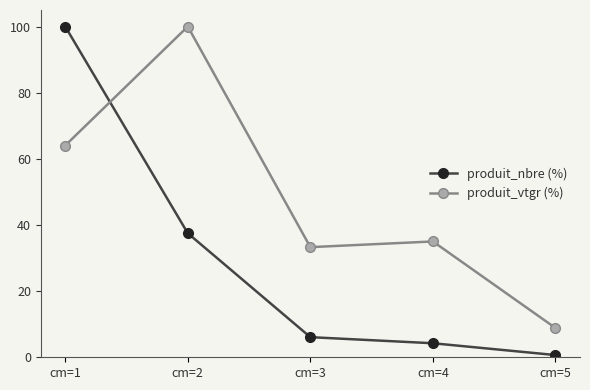

Reading left to right, what are all the values shown in this chart?

produit_nbre (%): 100.0	37.5	6.1	4.2	0.7
produit_vtgr (%): 64.0	100.0	33.3	35.0	8.9